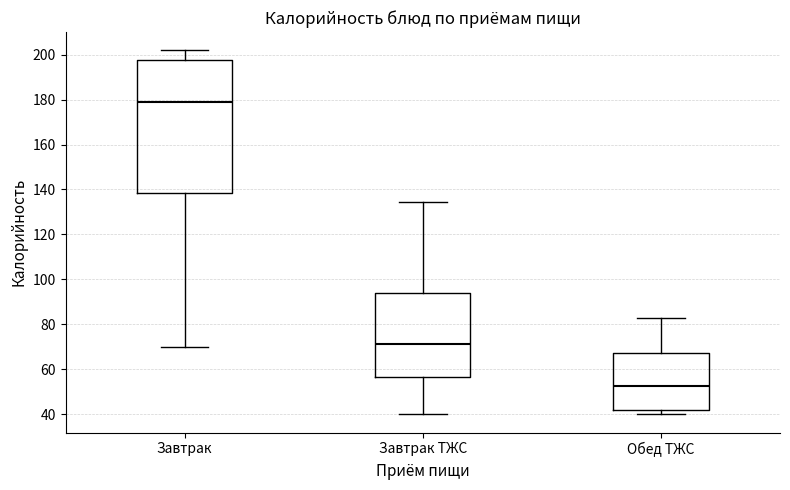

Which box has the lowest median line?

Обед ТЖС